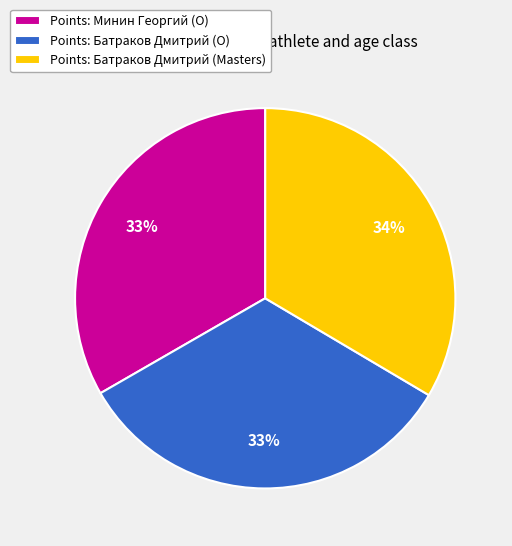

What percentage is the Points: Минин Георгий (O) slice, to the nearest percent?

33%